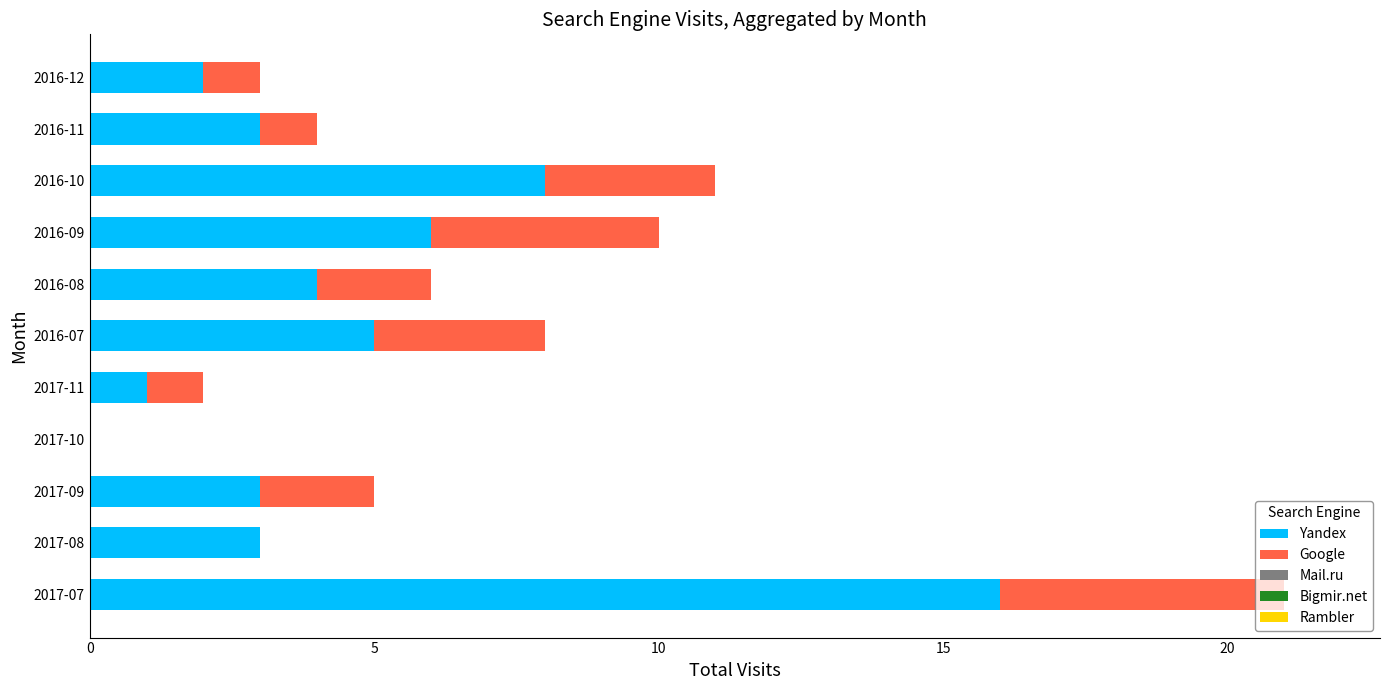

At which category is the sum across all series the highest?

2017-07